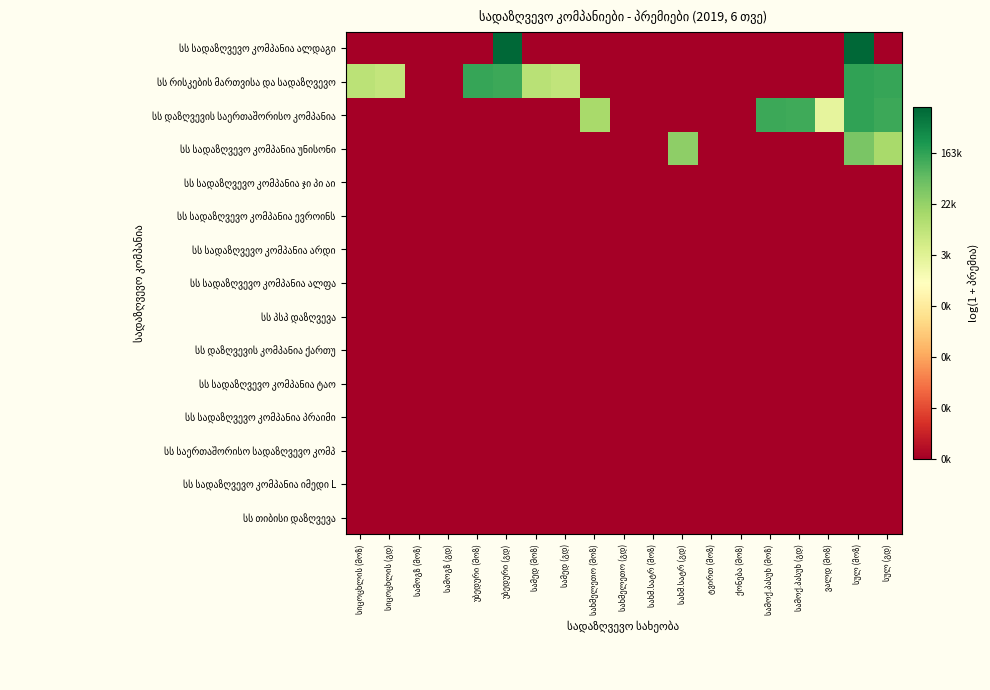

At which category is the sum across all series the highest?

სულ (მოზ)